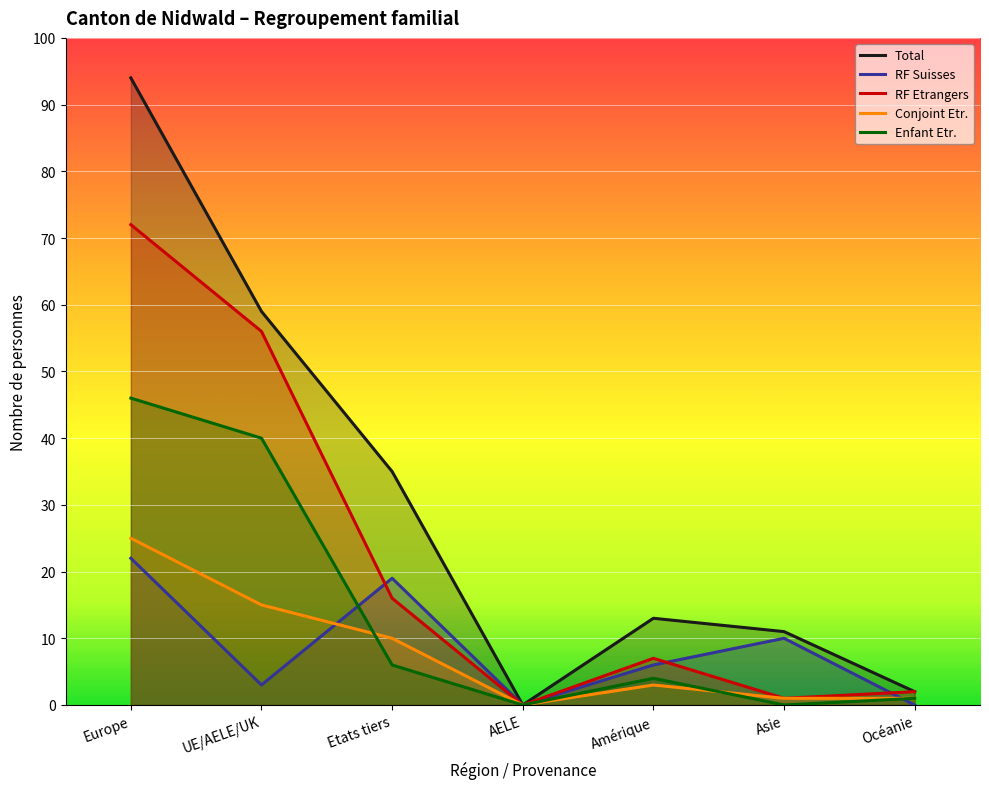

At which category does Conjoint (étranger) reach its first local valley?

AELE